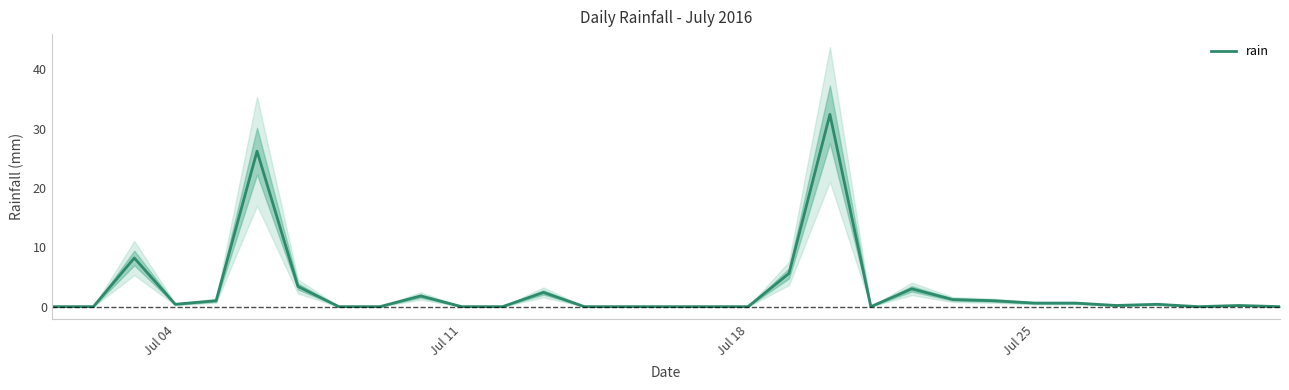

How many data points does each series have?

31